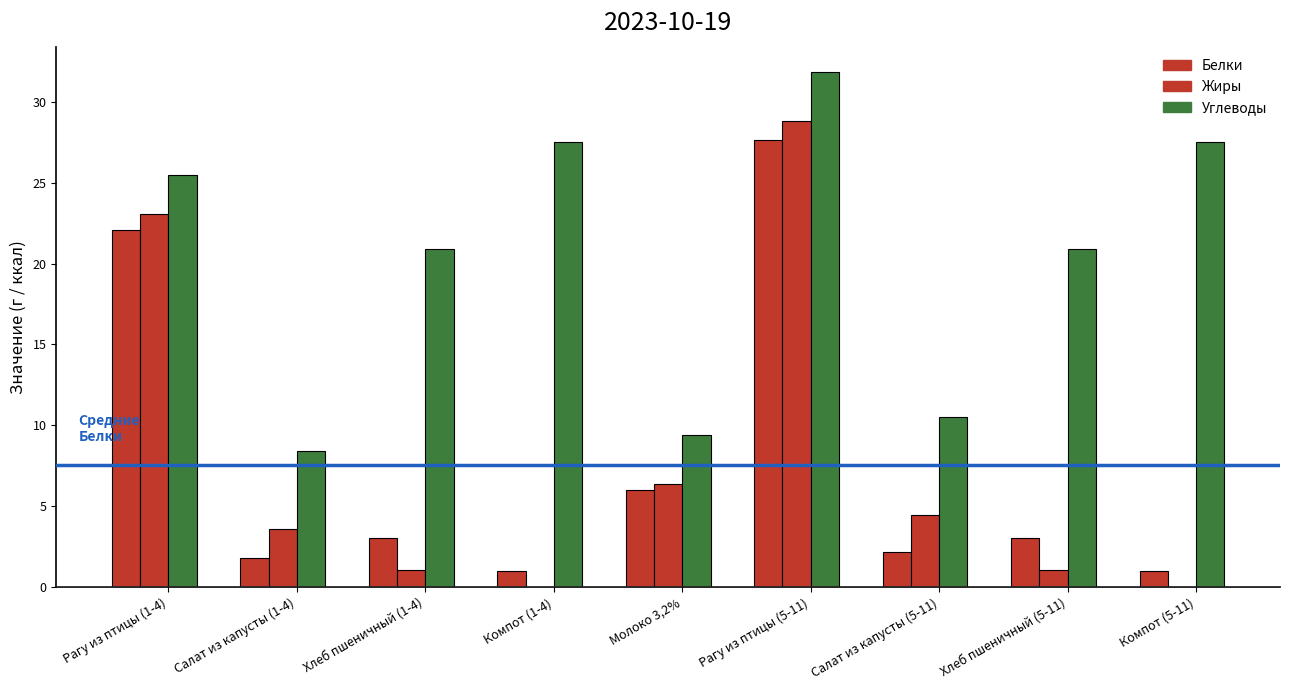

What is the sum of the Углеводы values at Компот (5-11) and Салат из капусты (5-11)?

38.0